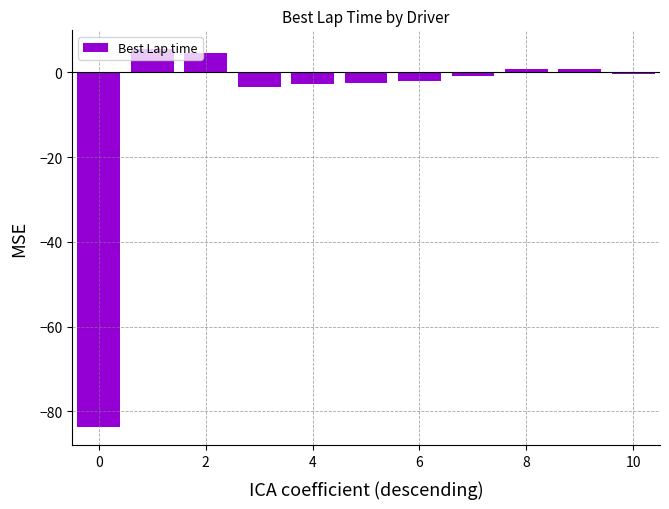

What is the sum of all values?

-83.6